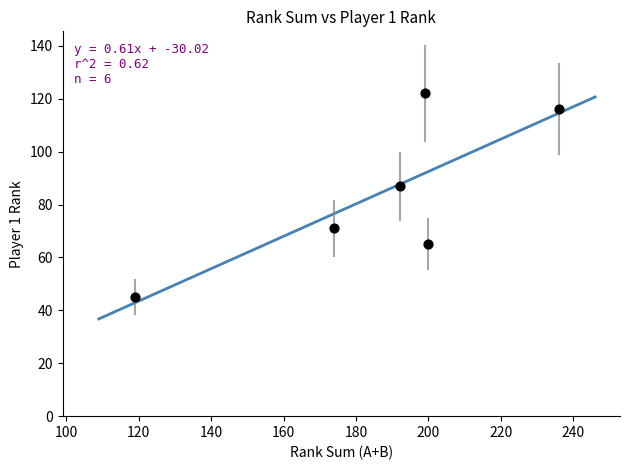

What is the average X value?

187